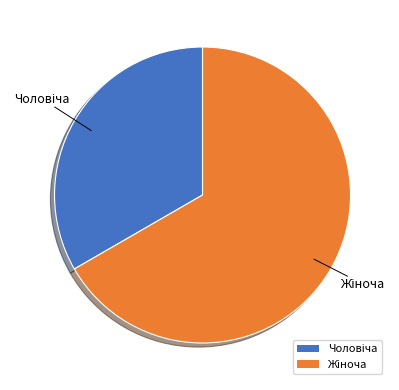

Does any single category account for the majority?

Yes